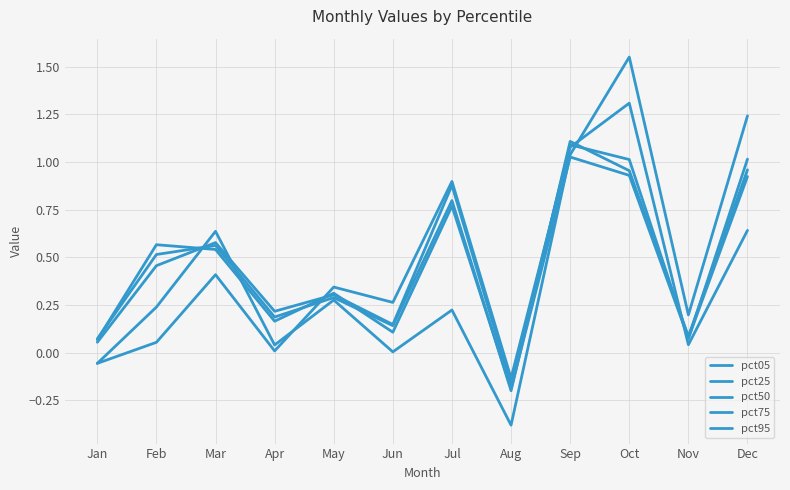

List the series in order of their peak value, lowest first.

pct25, pct75, pct50, pct95, pct05